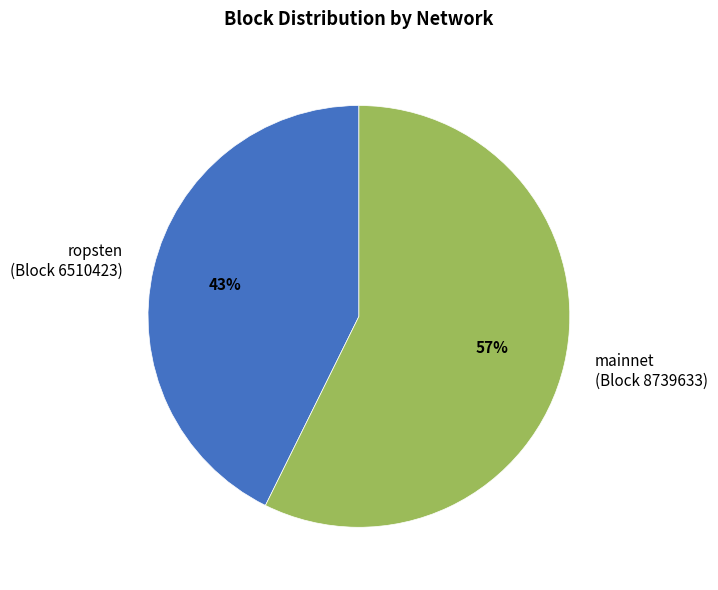

Which has a higher value, mainnet (Block 8739633) or ropsten (Block 6510423)?

mainnet (Block 8739633)